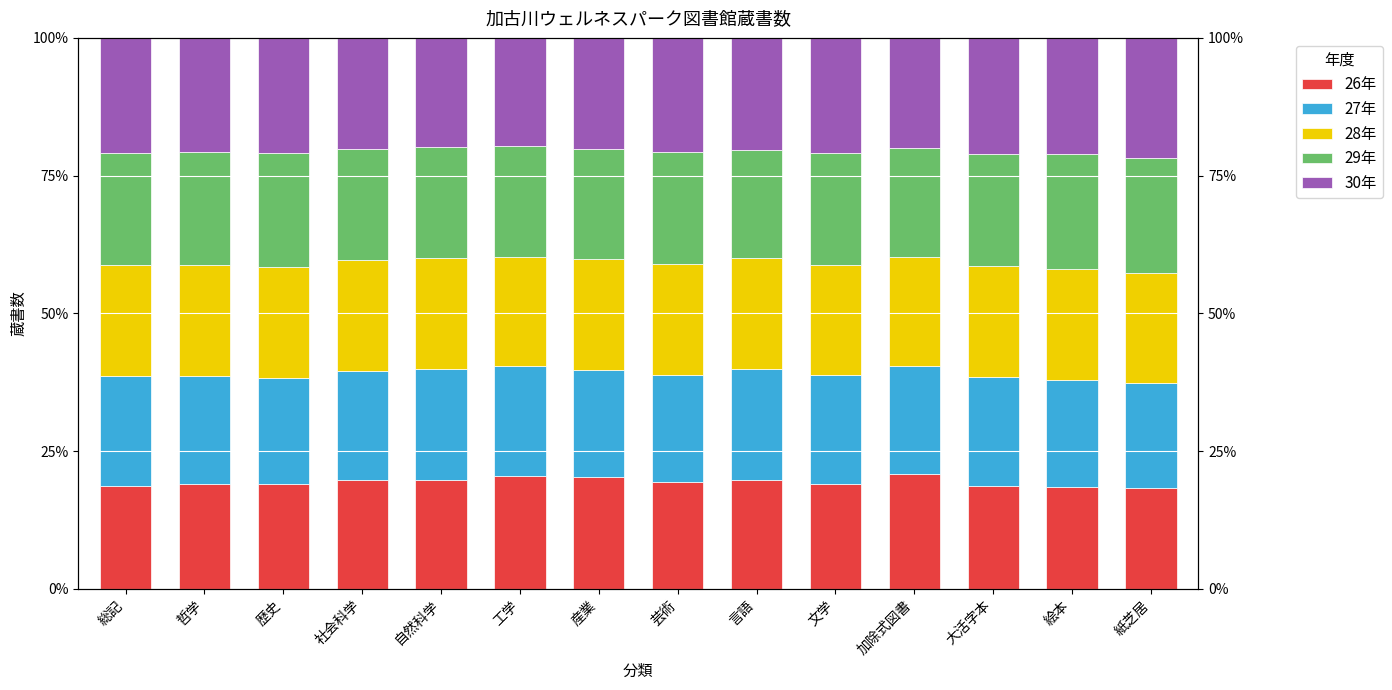

What is the sum of all 30年 values?

288.1